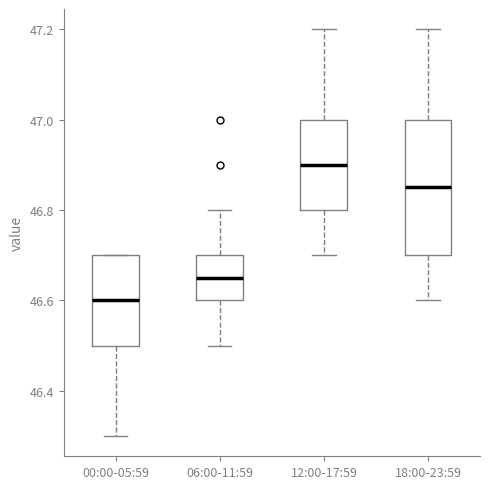

Reading left to right, read every box against the y-axis: the position of its median line, the range the box covers, and the ends of its whiskers. The values are not printed on the chart, so give them approximately, as read against the axis.

00:00-05:59: median 46.60, box 46.50 to 46.70, whiskers 46.30 to 46.70
06:00-11:59: median 46.66, box 46.60 to 46.70, whiskers 46.50 to 46.80
12:00-17:59: median 46.90, box 46.80 to 47.00, whiskers 46.70 to 47.20
18:00-23:59: median 46.86, box 46.70 to 47.00, whiskers 46.60 to 47.20